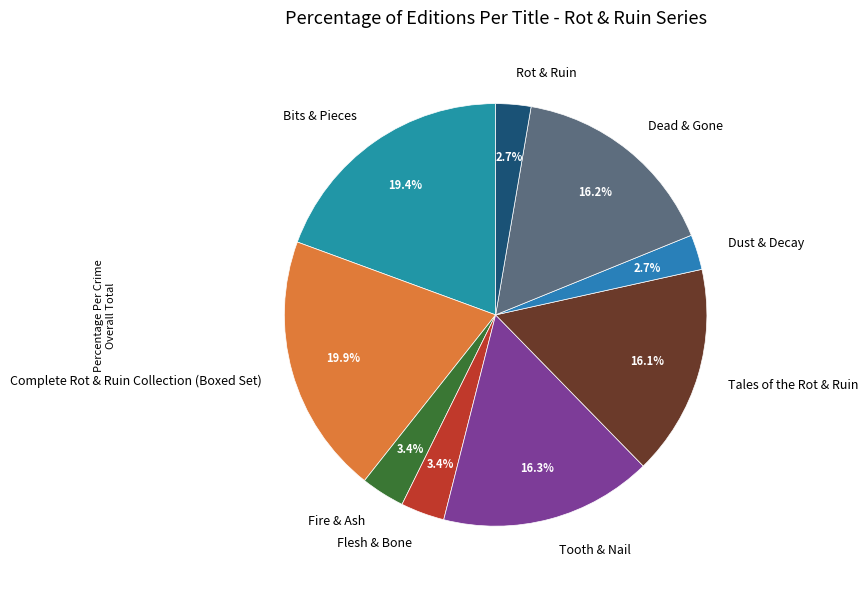

Does Rot & Ruin represent more than half of the total?

No